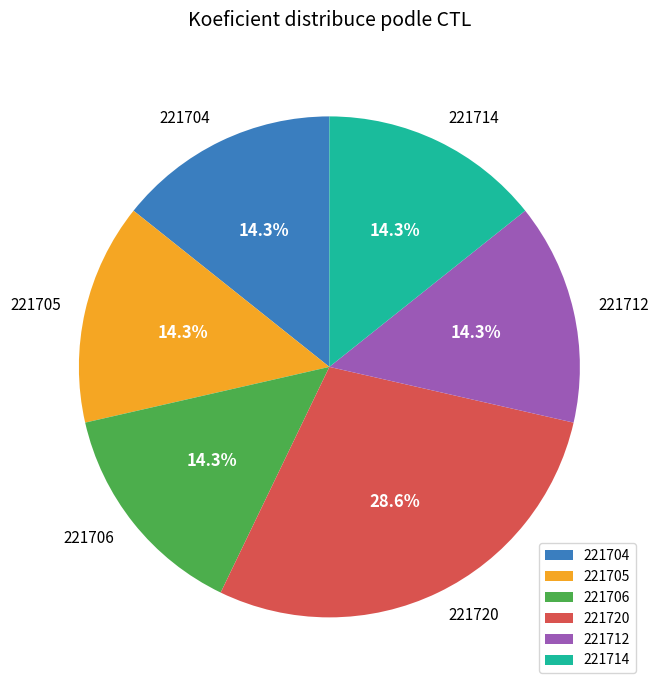

What is the ratio of the value at 221704 to the value at 221720?

0.5